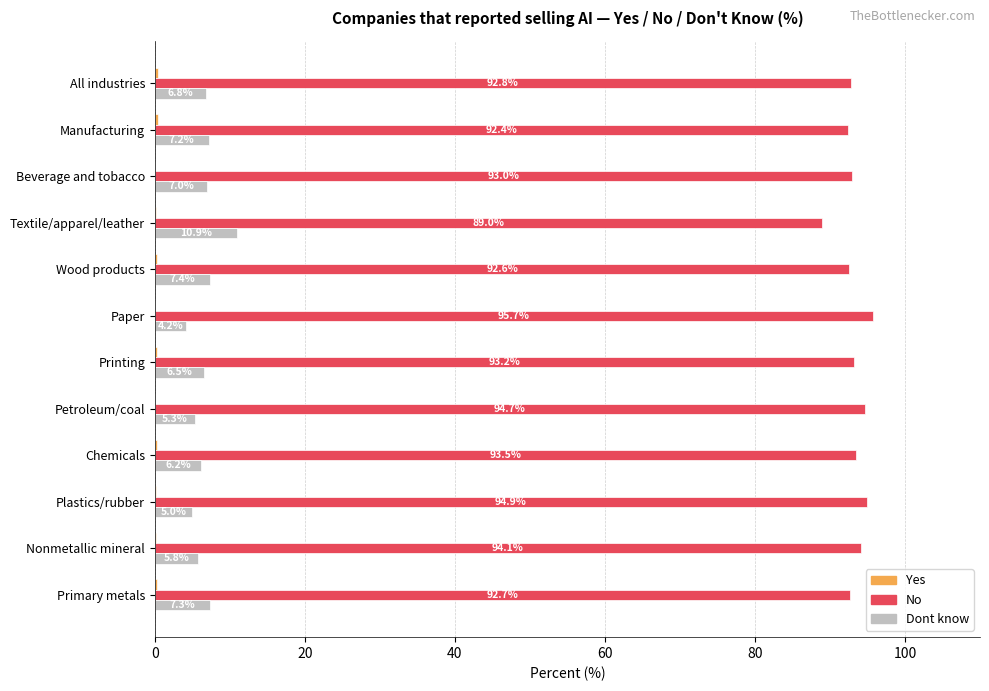

Where is No nearest to the value 92?

Manufacturing